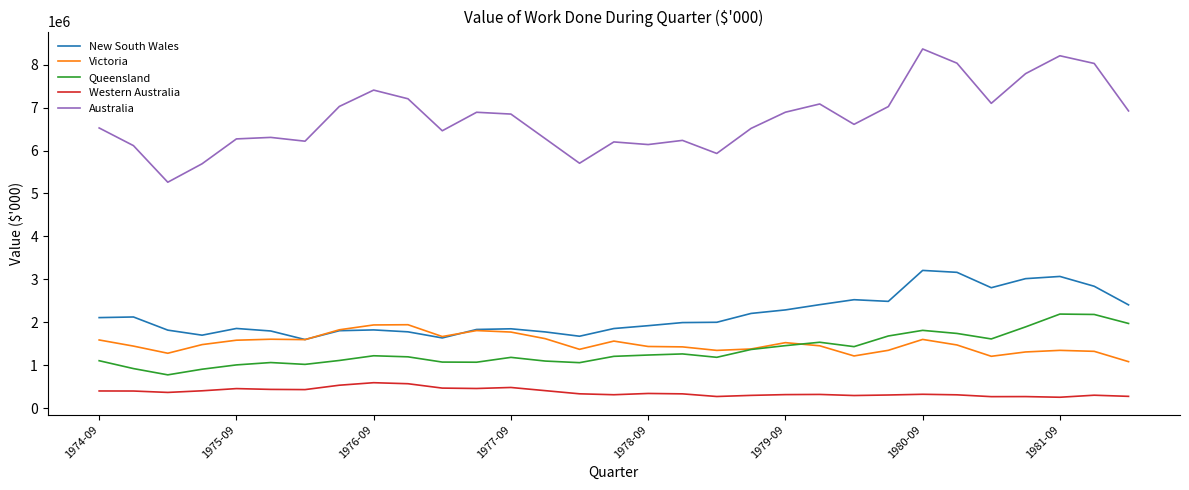

True or false: Victoria and Australia intersect in this chart.

False